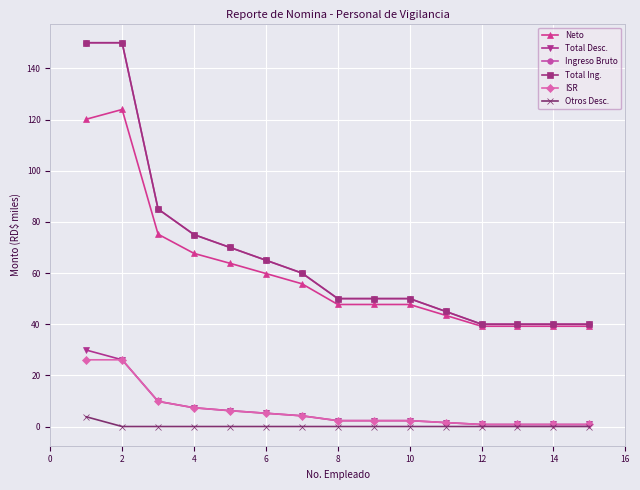

Does the chart have visible grid lines?

Yes